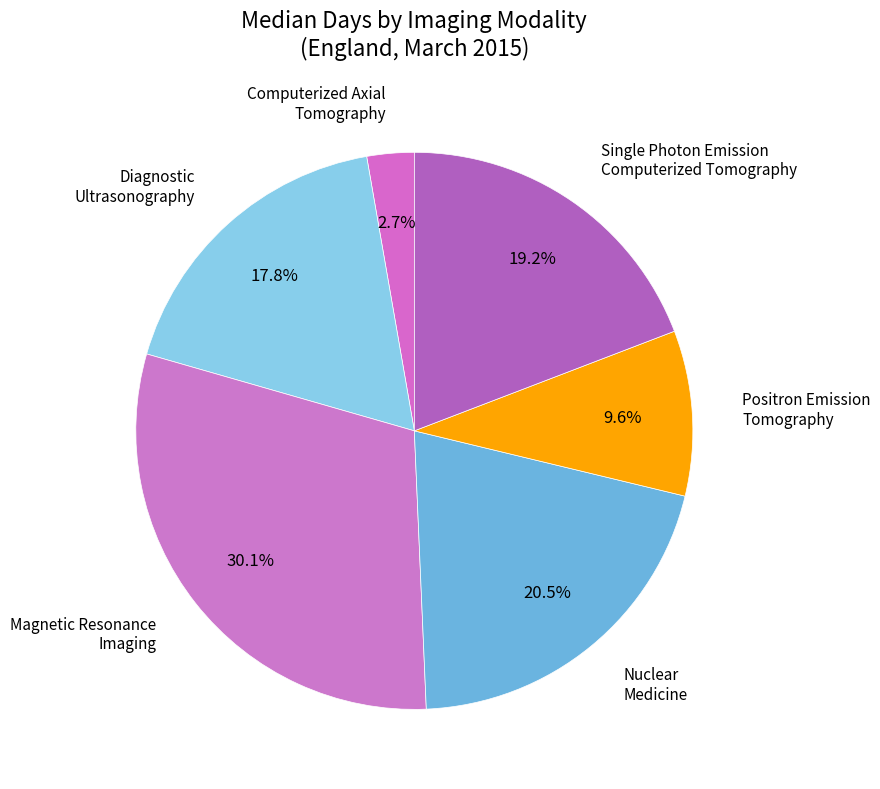

Count the number of slices in the pie.

6